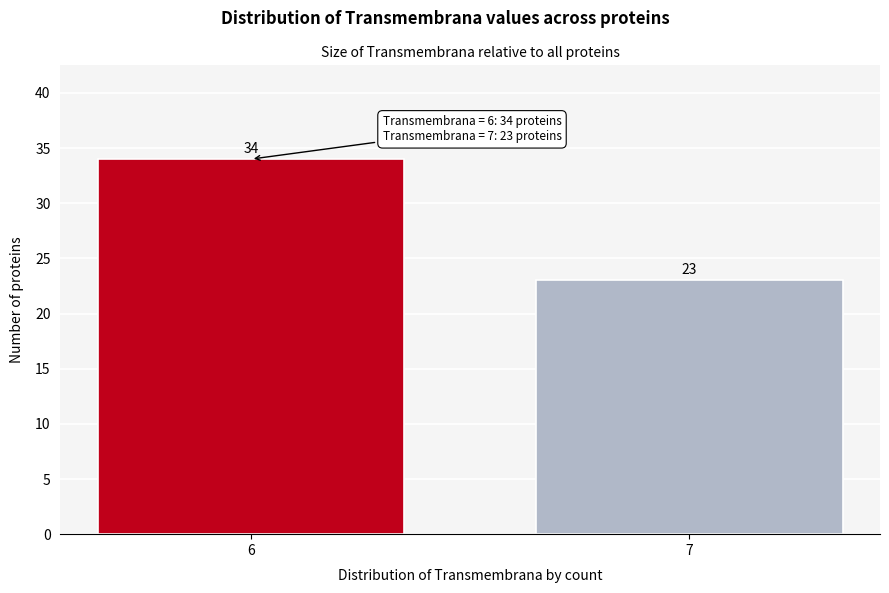

Reading left to right, extract all data points from this chart.

6=34	7=23